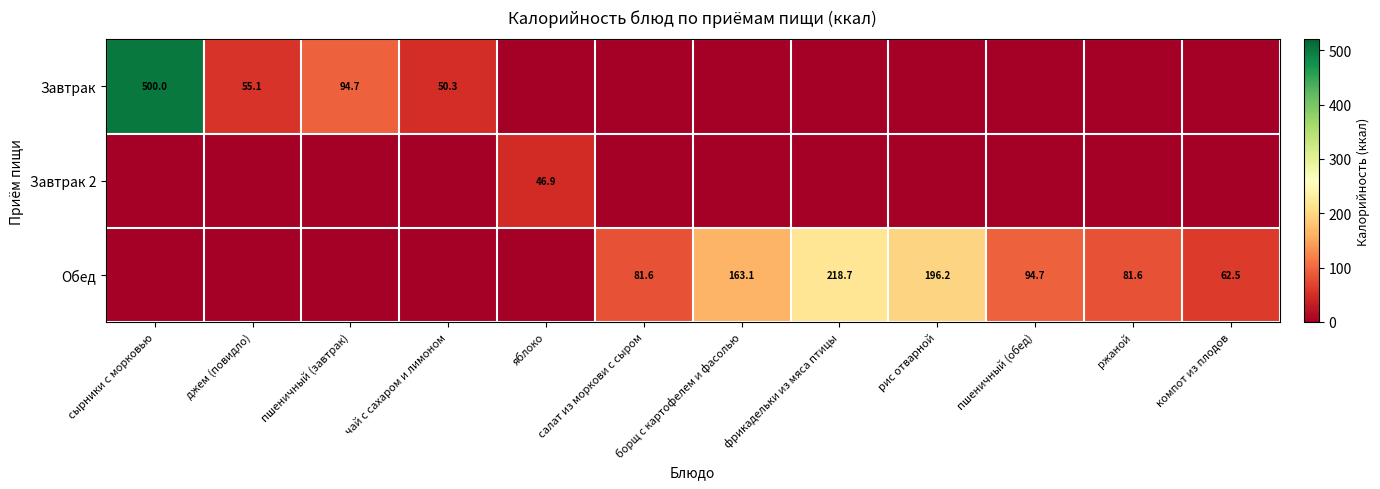

What is the total value across all series at ржаной?

81.6